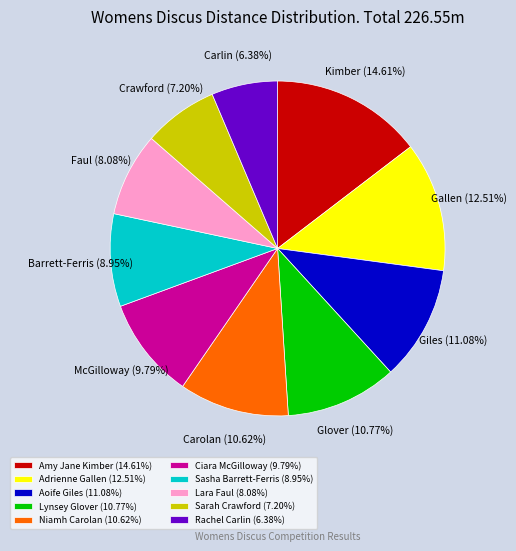

Which slice is the largest?

Amy Jane Kimber